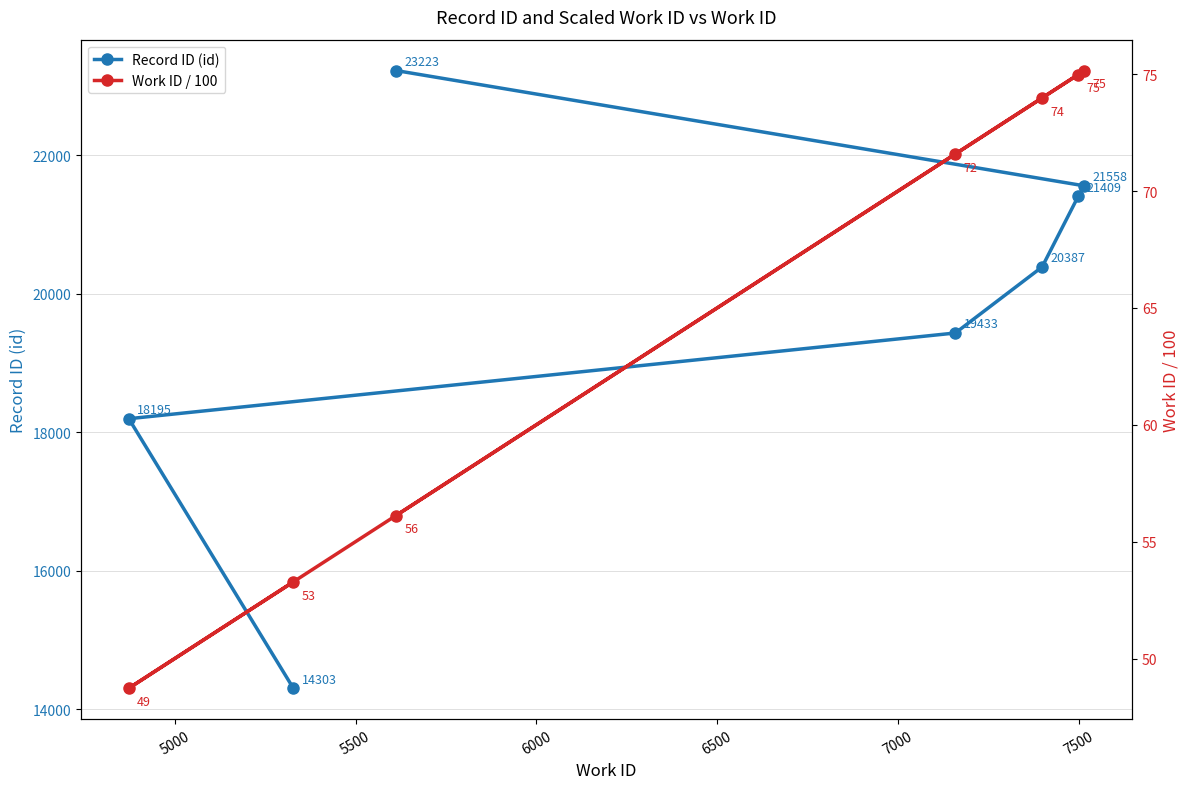

What is the highest value of the Record ID (id) series?

23223